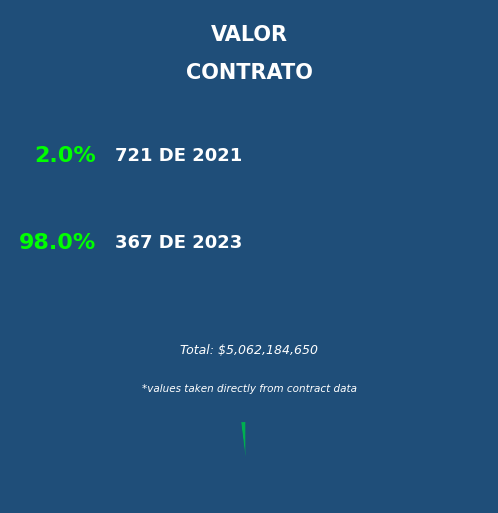

Count the number of slices in the pie.

2